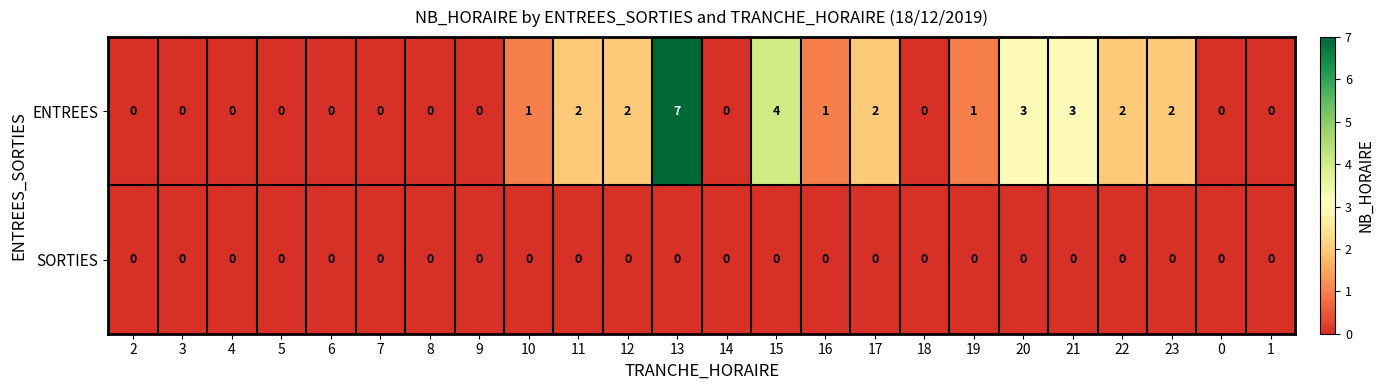

Rank the series by their maximum value, from lowest to highest.

SORTIES, ENTREES